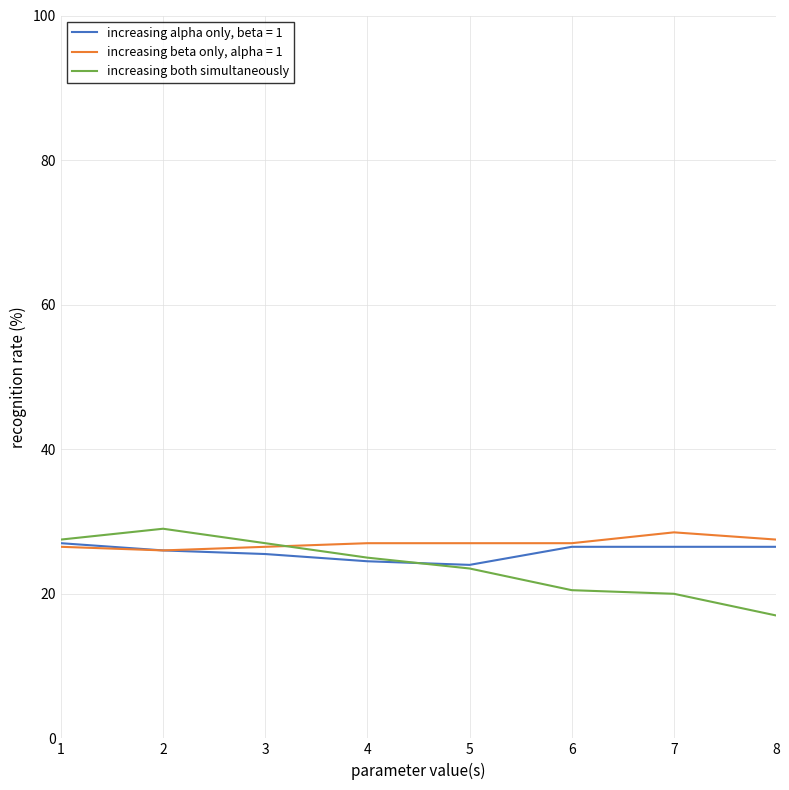

Which series has the widest spread of values?

increasing both simultaneously